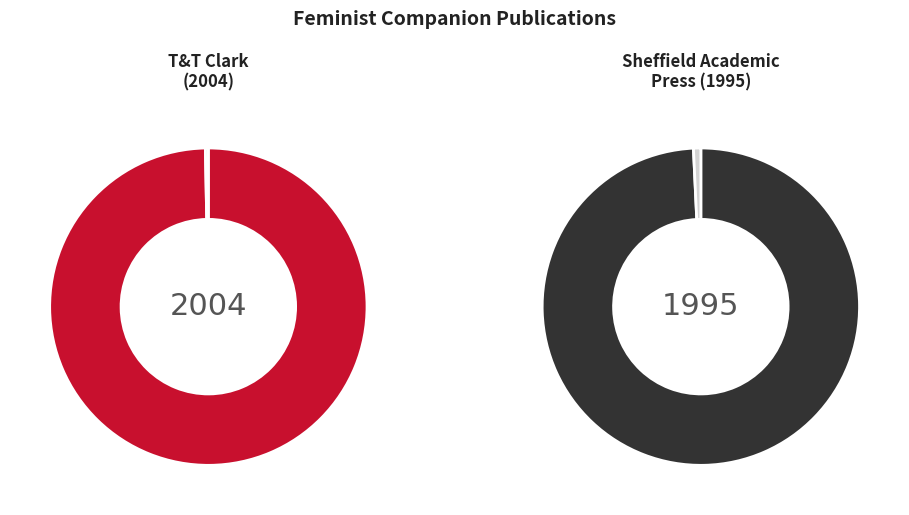

What is the change in value from T&T Clark (2004) to Sheffield Academic Press (1995)?

-9